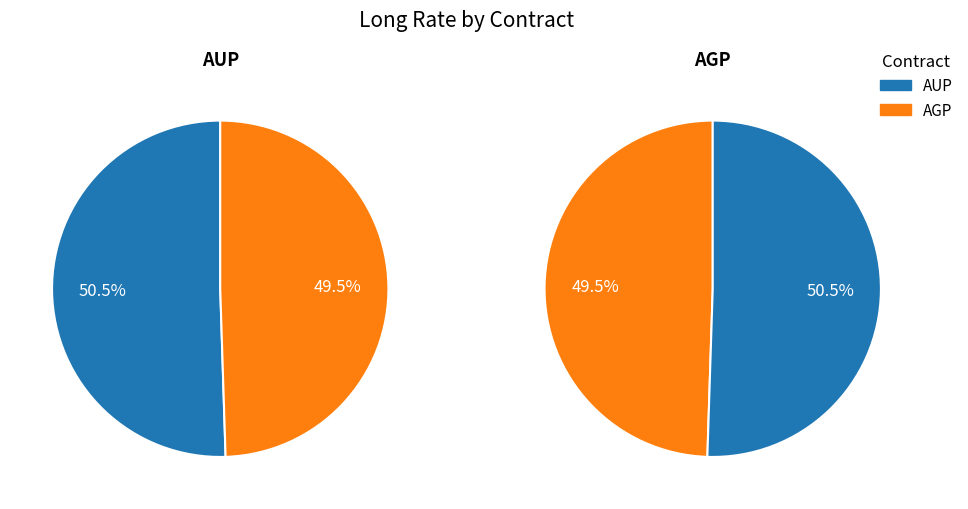

What percentage is NOT represented by AUP?

49.5%